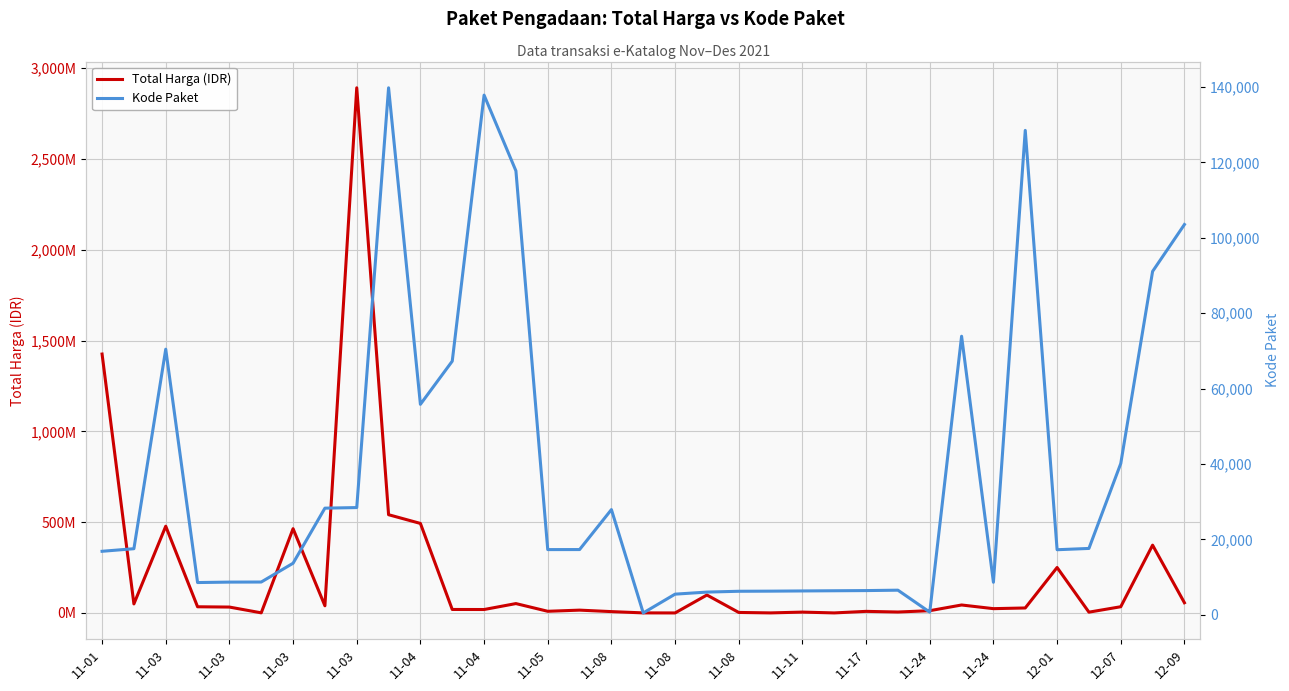

True or false: Kode Paket and Total Harga (IDR) cross at least once.

False